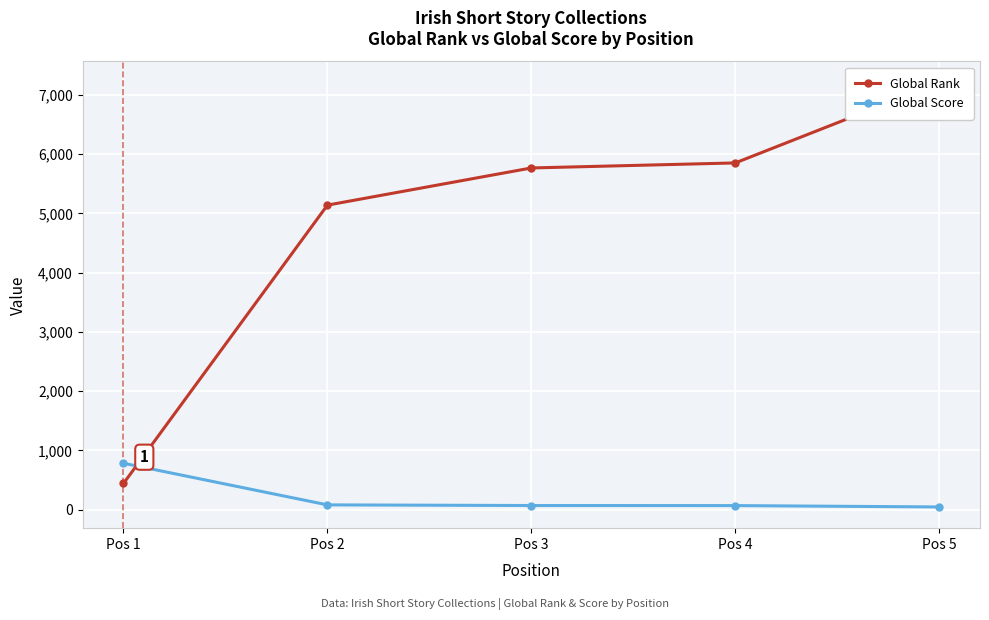

Where do Global Rank and Global Score first cross each other?

Pos 1 and Pos 2